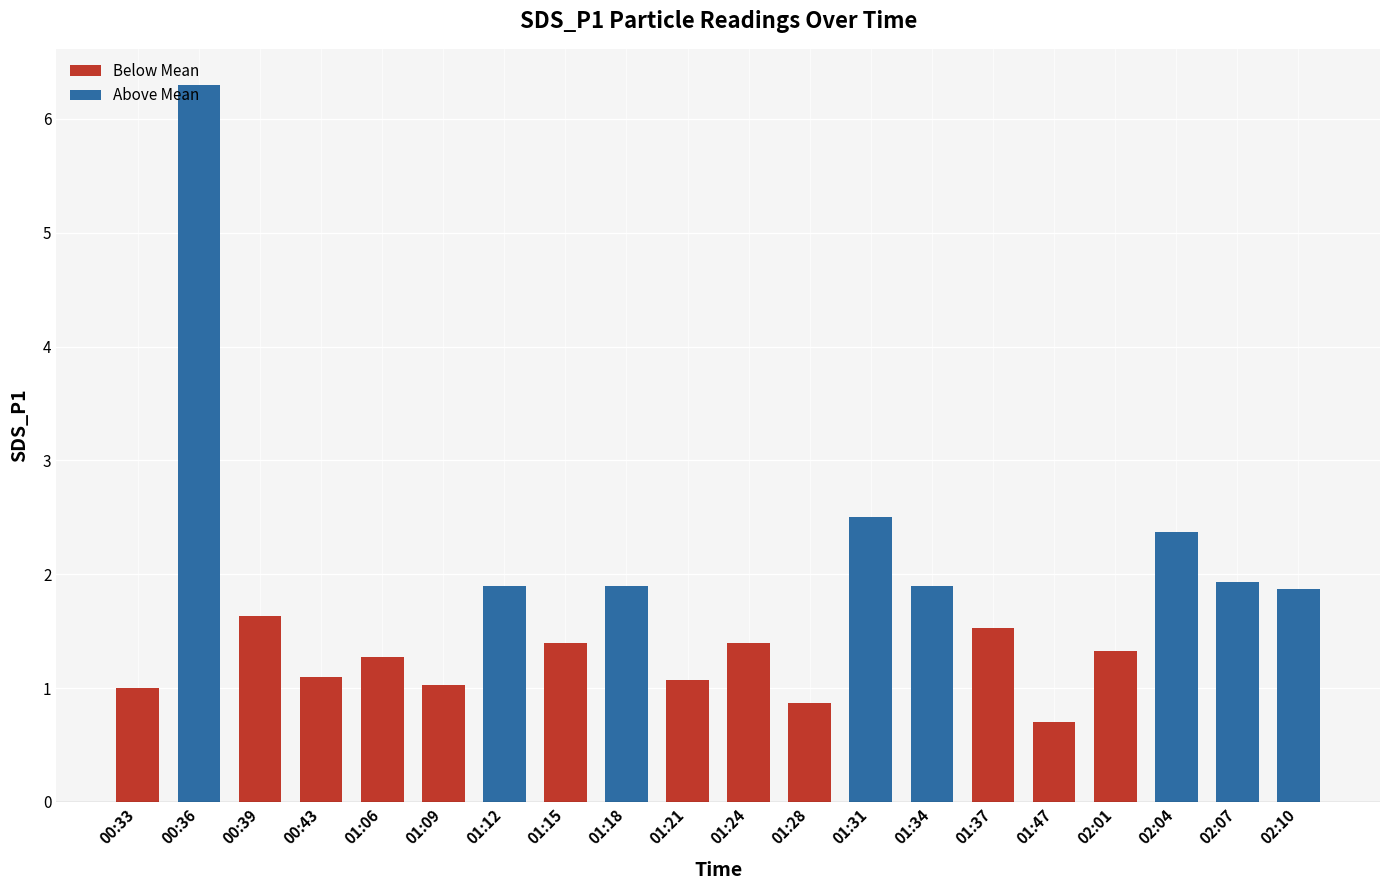

Which series has the widest spread of values?

Above Mean